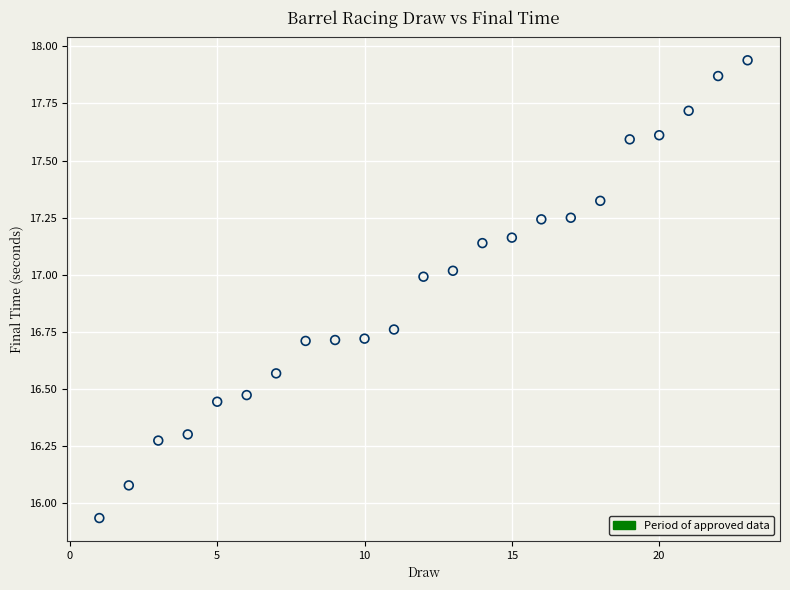

What is the range of Y values (max minus min)?

2.0